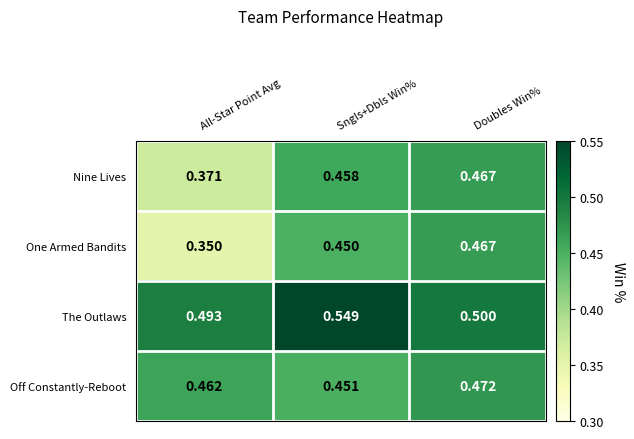

Where is Nine Lives nearest to the value 0?

All-Star Point Avg